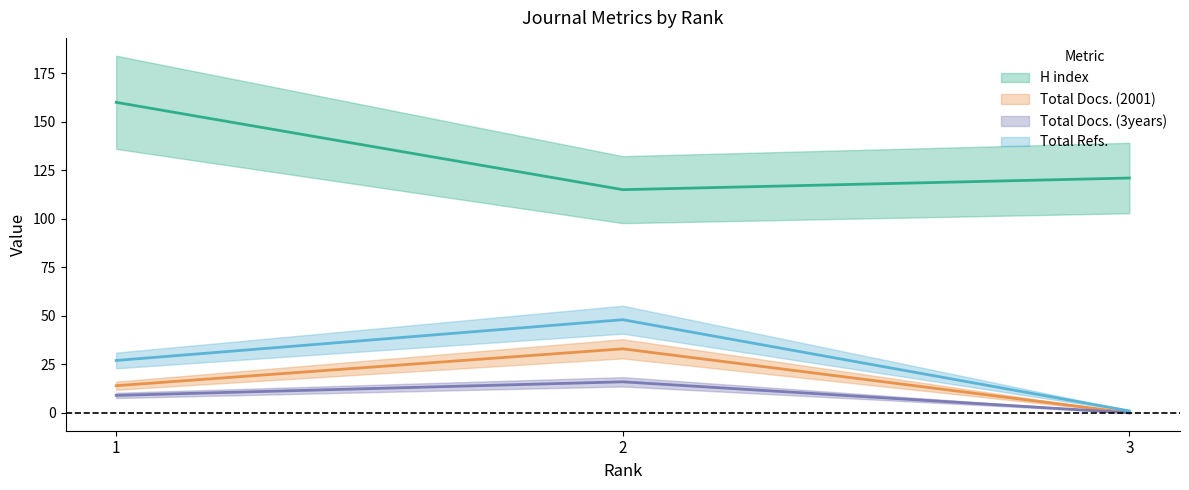

How many data points does each series have?

3